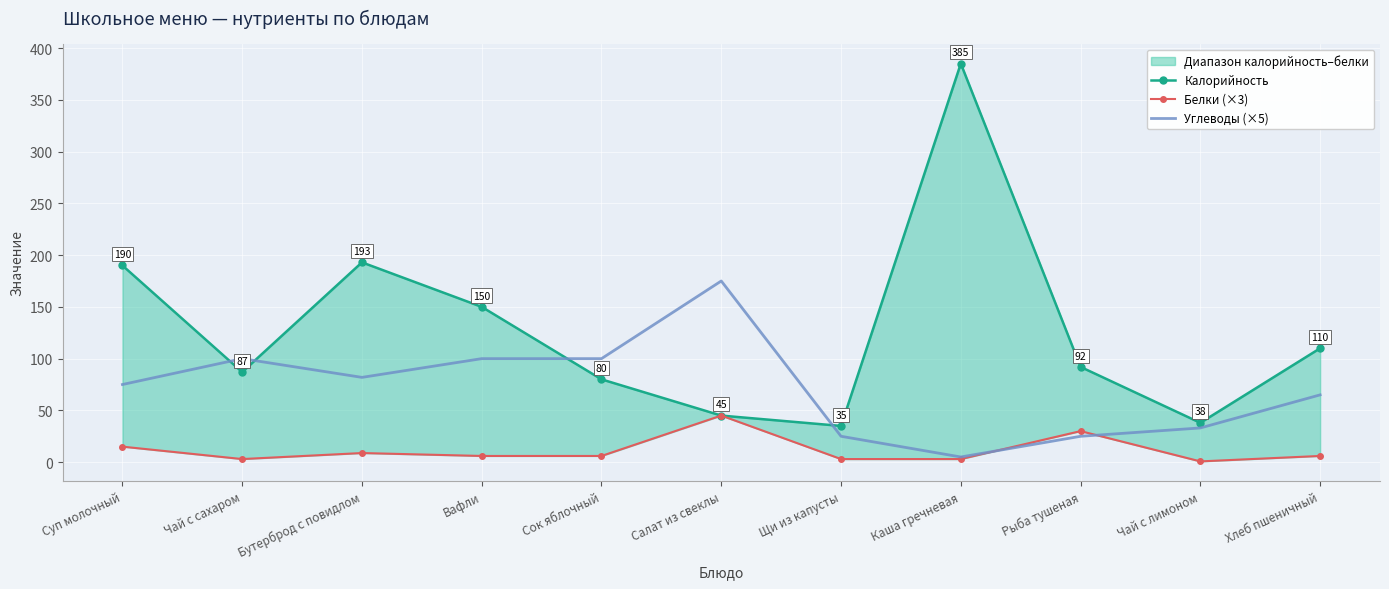

Where is the first local minimum for Белки (×3)?

Чай с сахаром